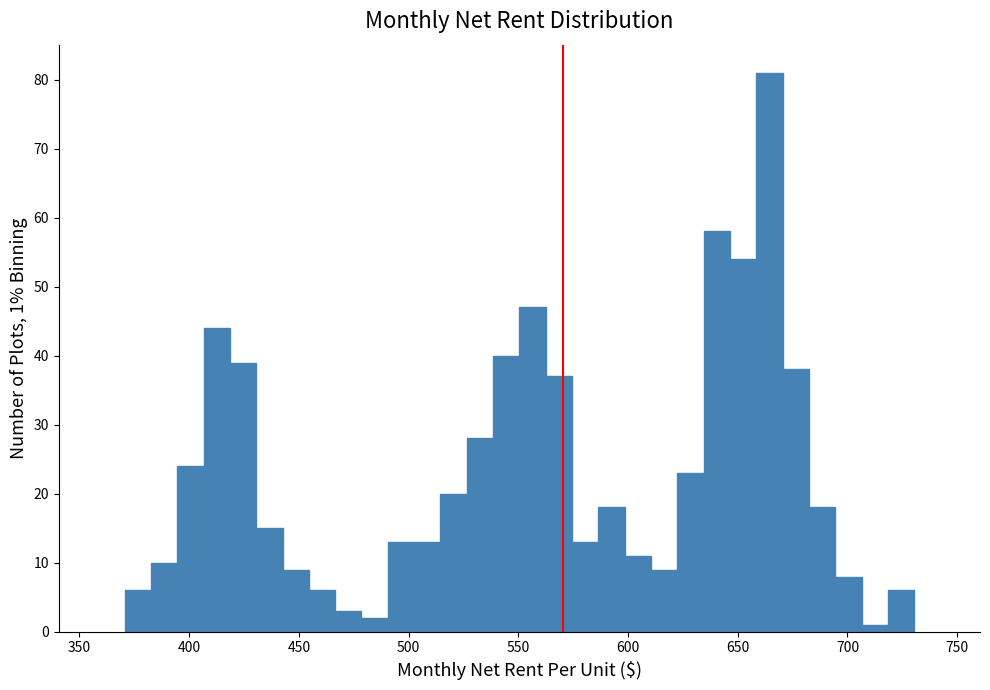

Around what value on the x-axis is the tallest bar? Give the approximate position of its centre, as read against the axis.

665